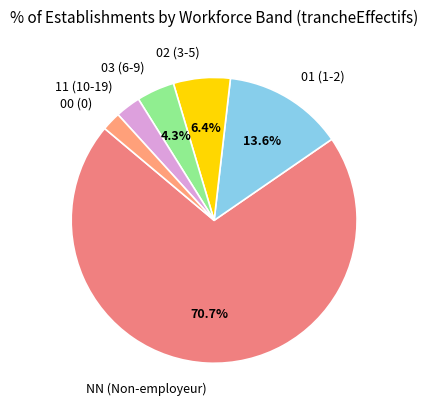

What is the smallest slice in the pie chart?

00